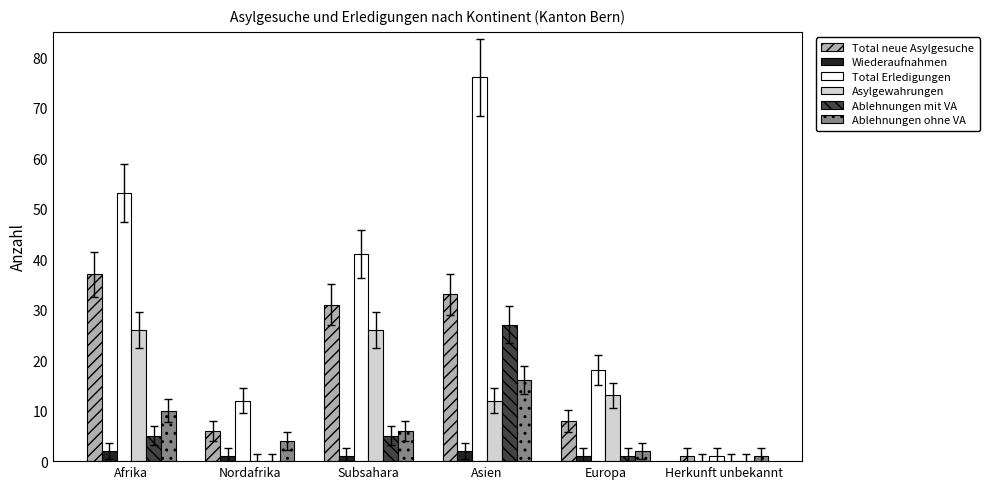

What is the total value across all series at Asien?

166